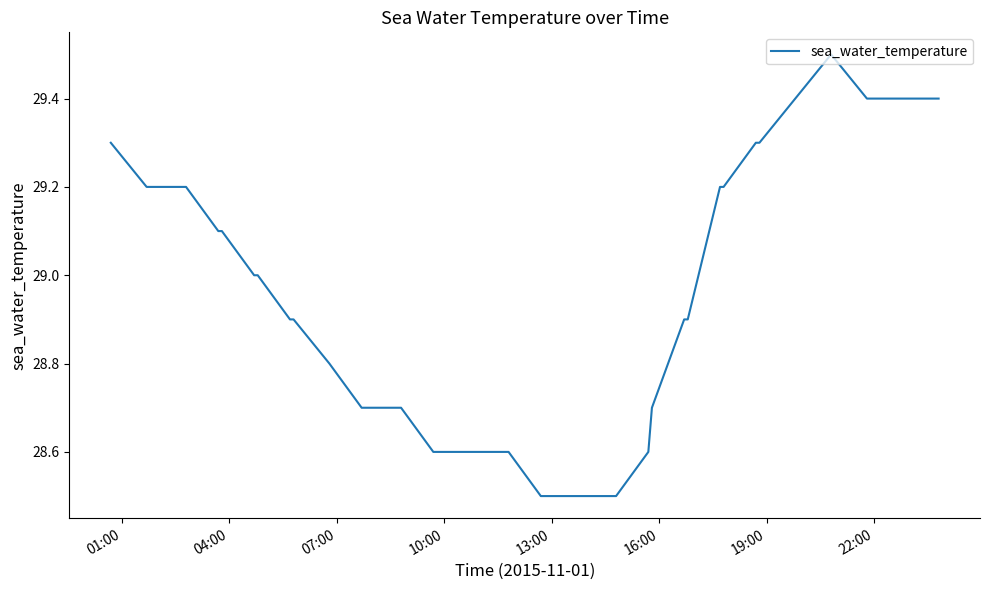

What is the difference between the maximum and minimum values?

1.0